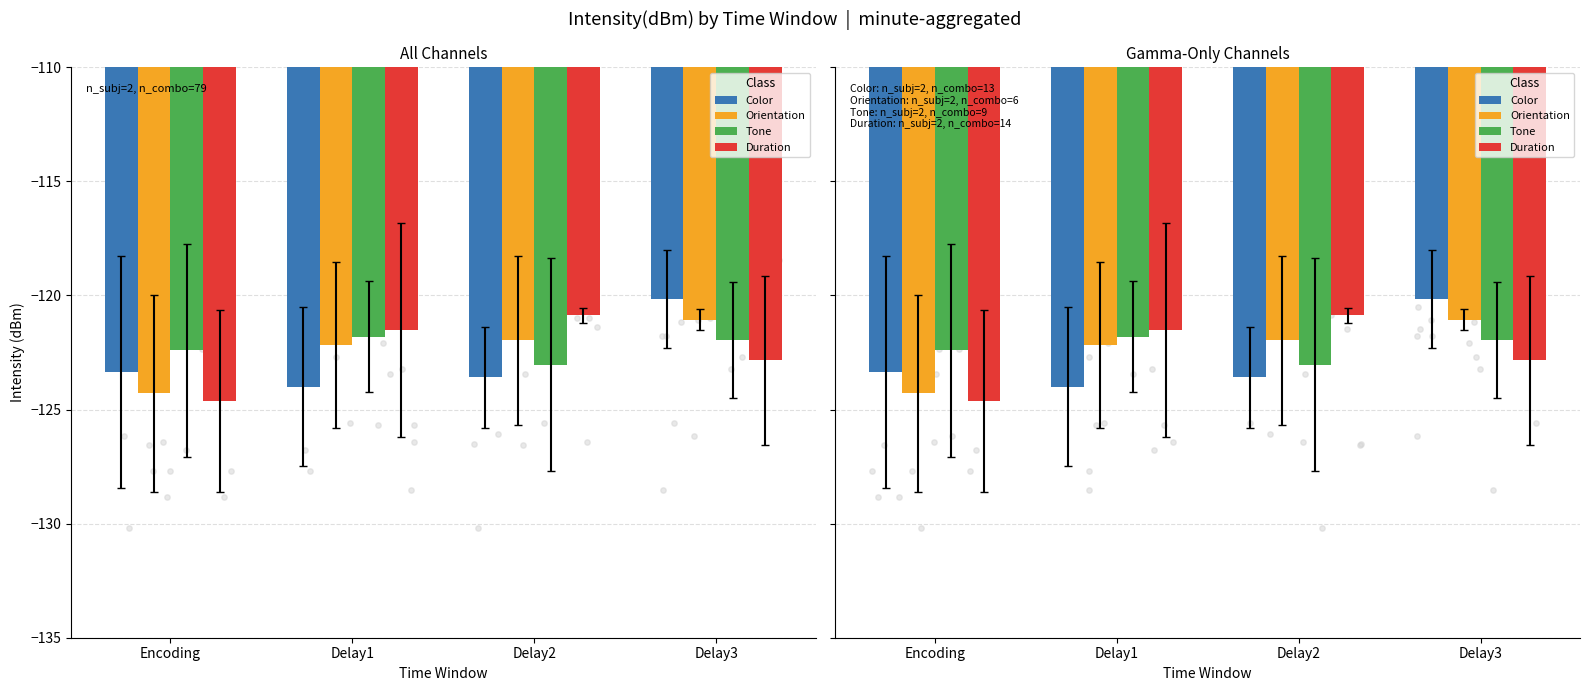

Which series has the largest total across all categories?

Tone